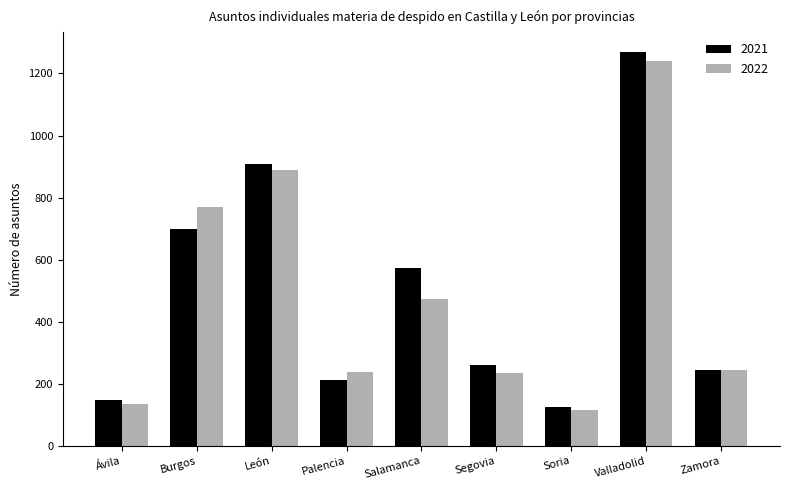

What is the difference between the maximum and minimum values in the 2022 series?

1125